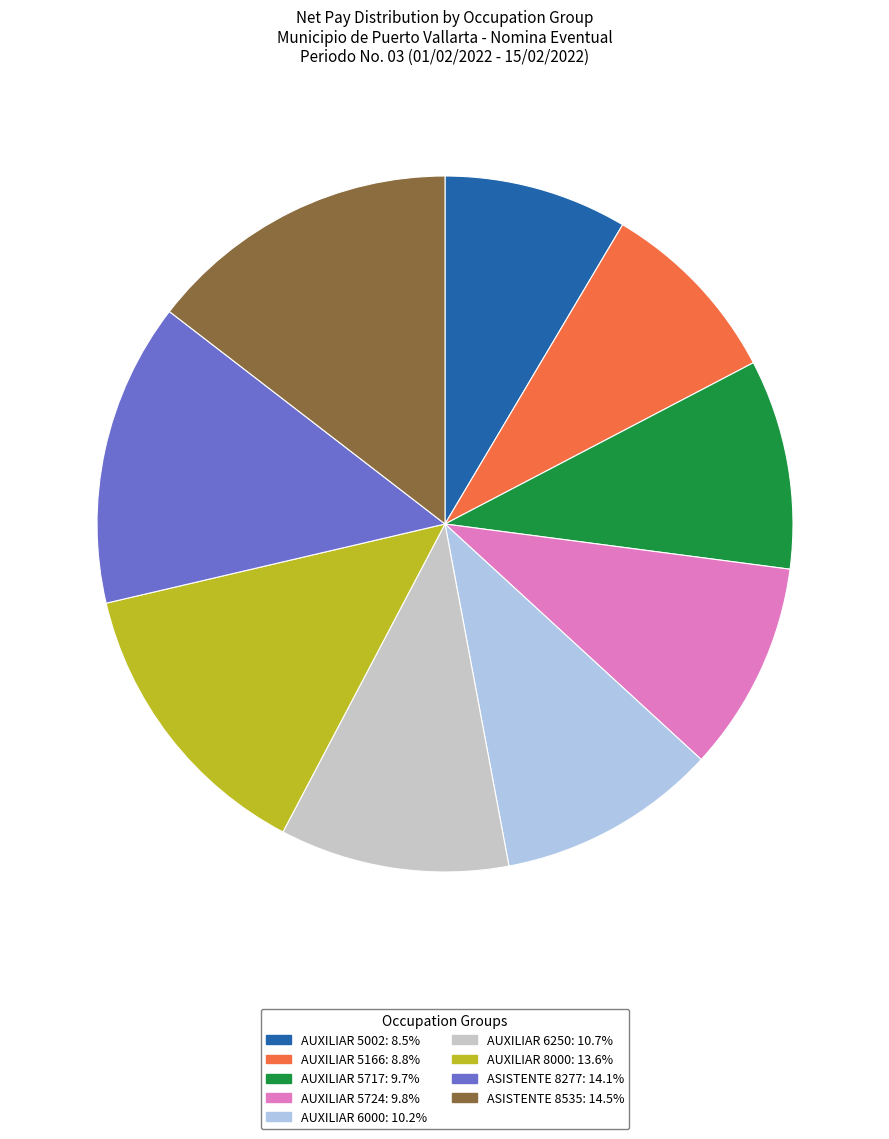

Is there any slice that represents more than half of the pie?

No